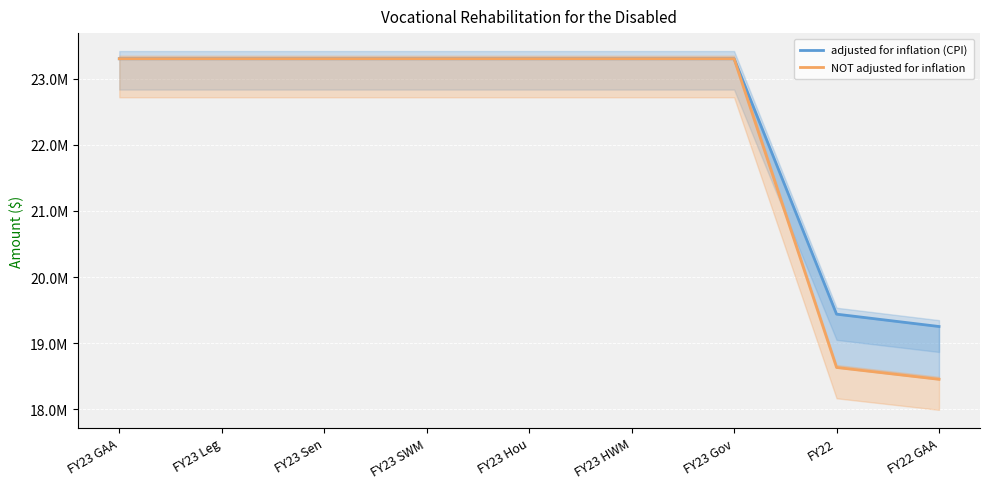

What is the difference between the second highest and second lowest values in the adjusted for inflation (CPI) series?

3861396